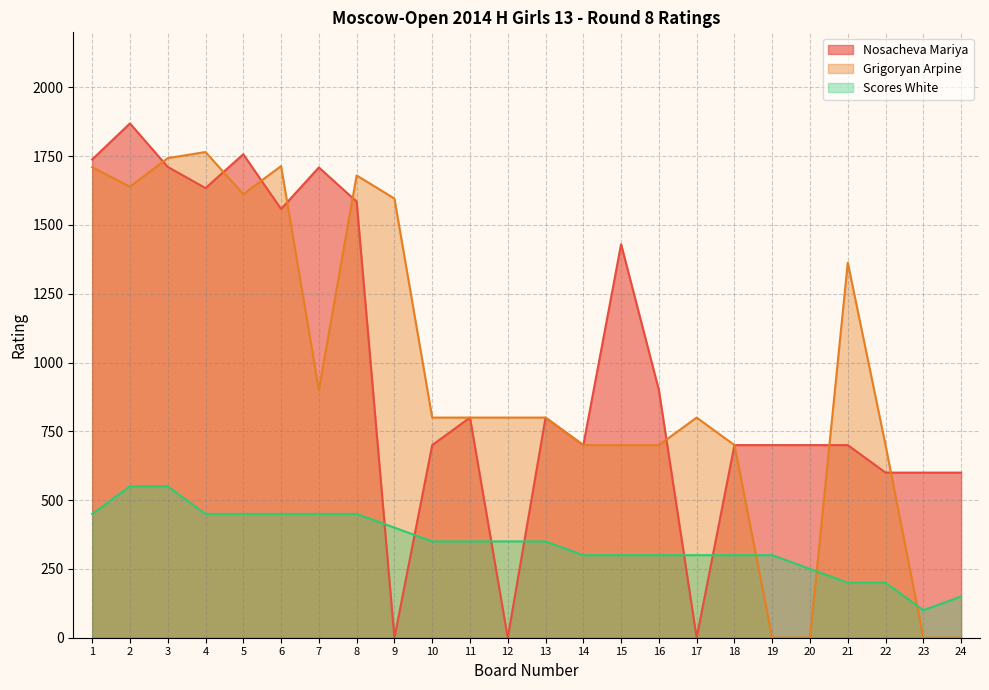

What is the average value of the Nosacheva Mariya series?

979